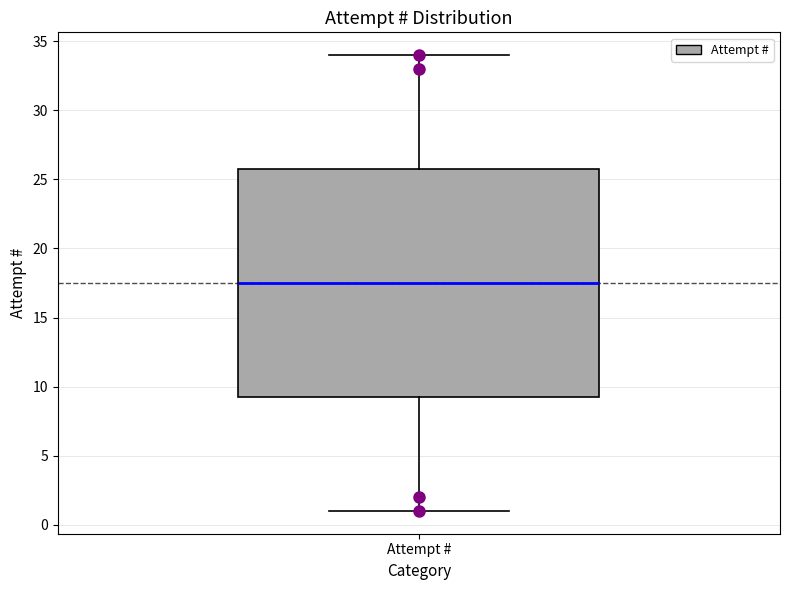

Read this box plot against the y-axis: the position of the median line, the range covered by the box, and the ends of both whiskers. The values are not printed on the chart, so give them approximately, as read against the axis.

median 17.5, box 9.5 to 26.0, whiskers 1.0 to 34.0